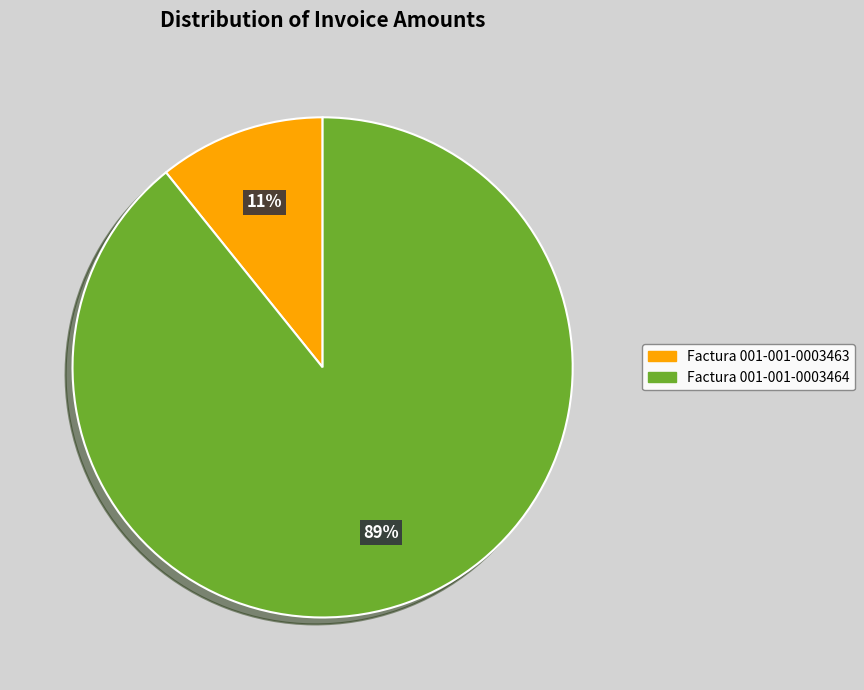

To the nearest percent, what portion does Factura 001-001-0003463 represent?

11%